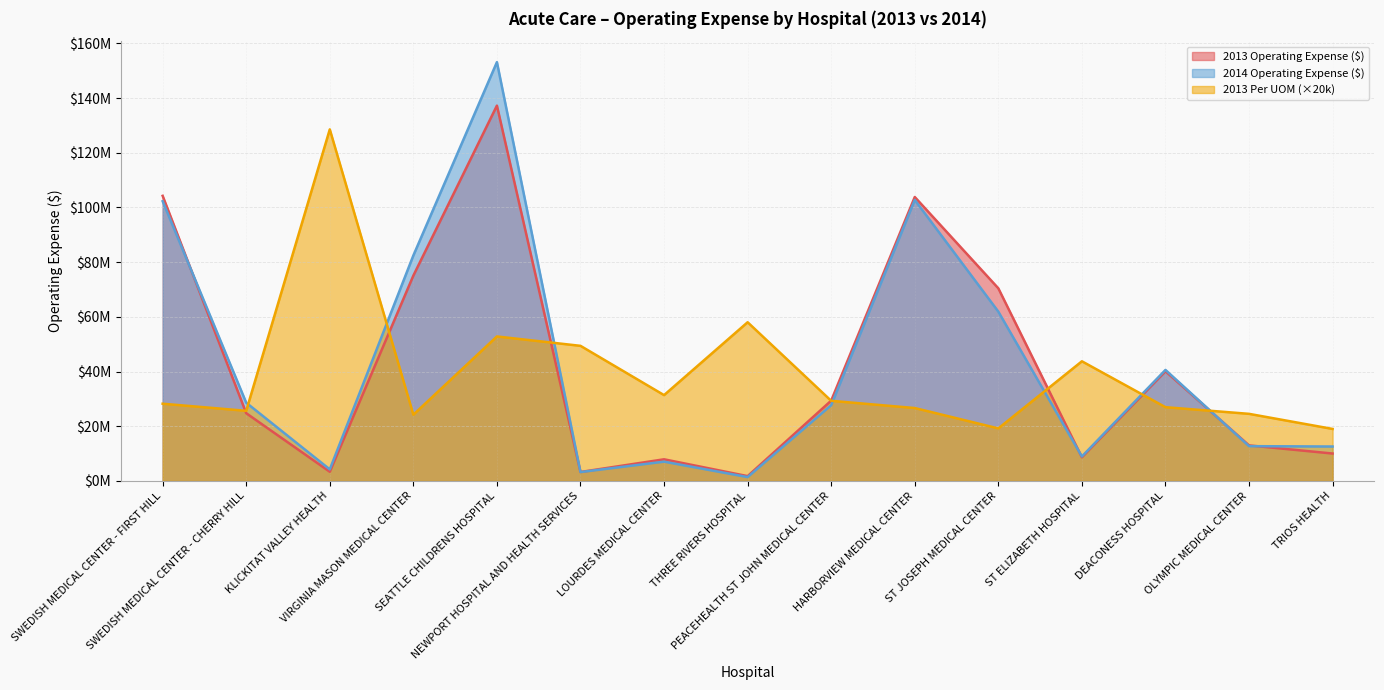

At which label does 2013 Operating Expense ($) reach its peak?

SEATTLE CHILDRENS HOSPITAL